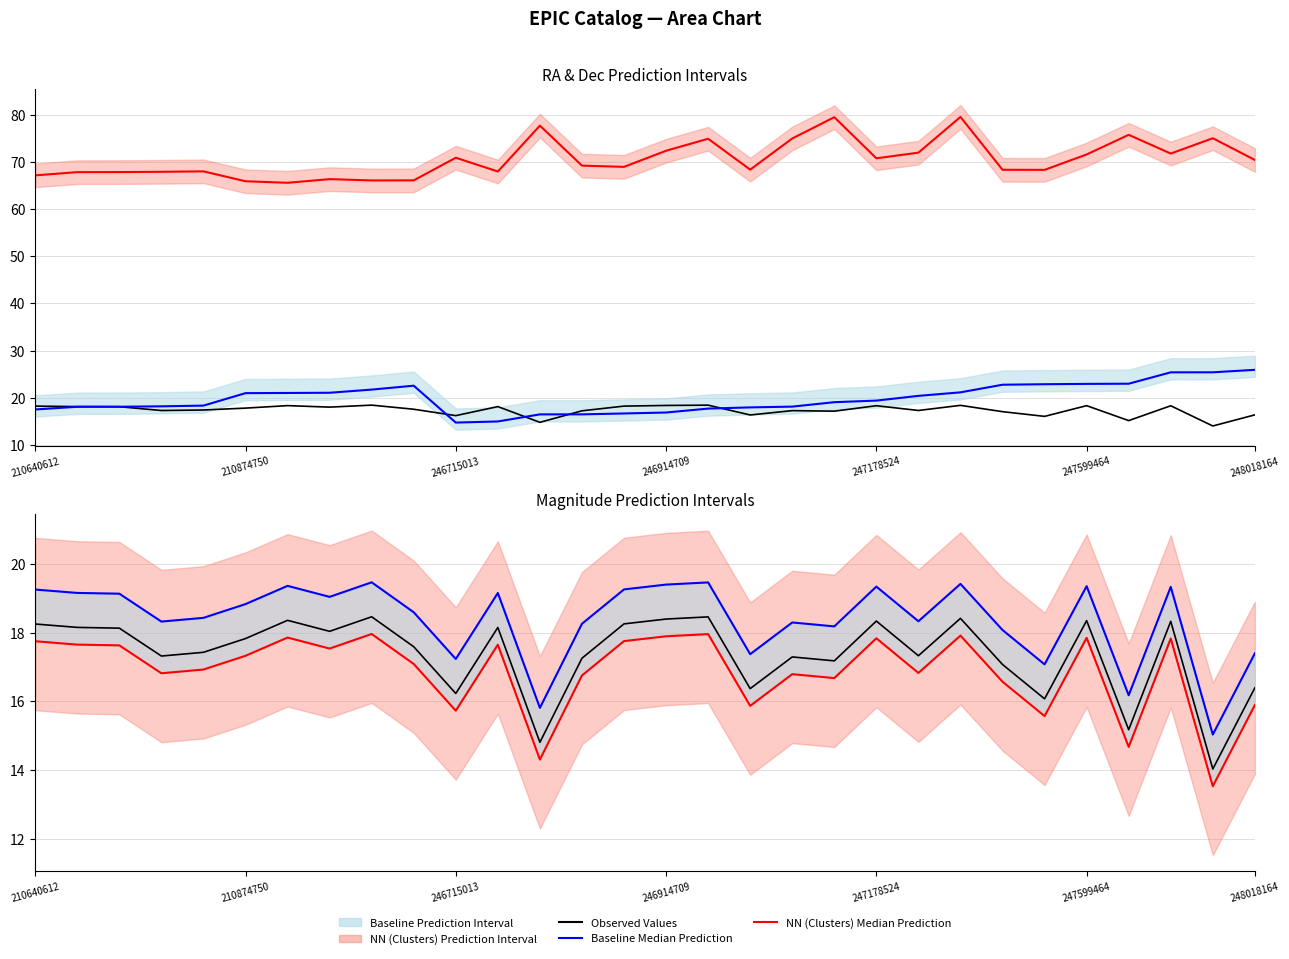

Which series has the largest range (max minus min)?

RA Median